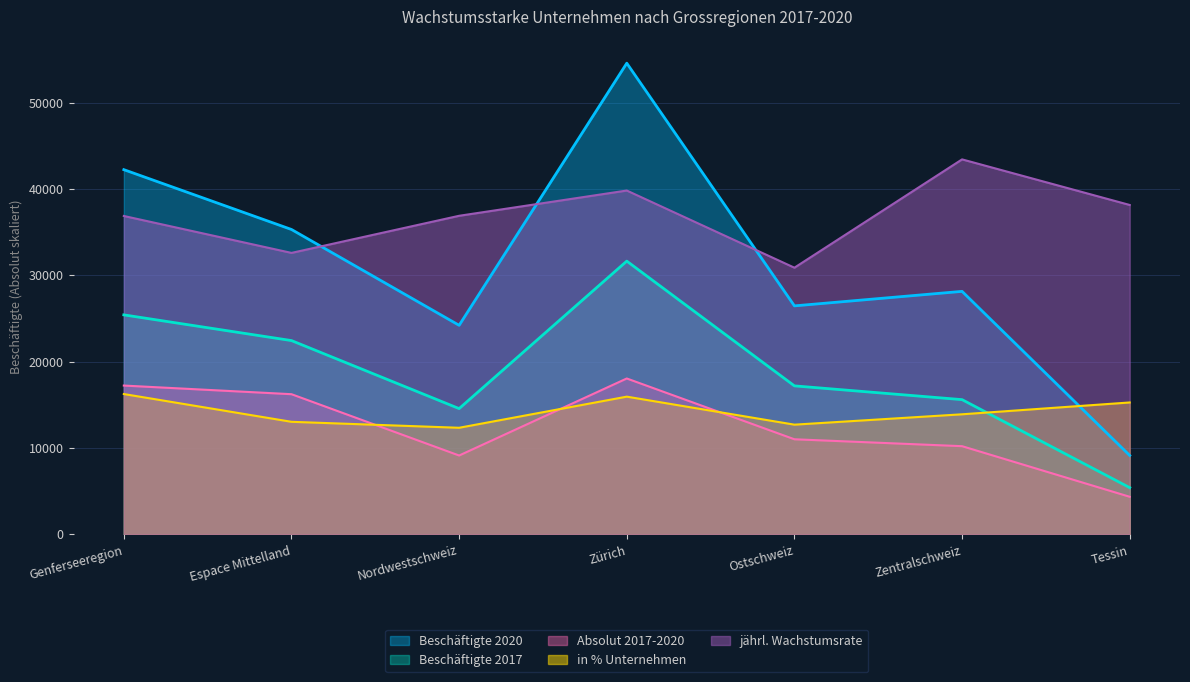

Reading right to left, transcribe all the data shown in this chart.

Absolut 2017-2020: Tessin=4360.0	Zentralschweiz=10220.0	Ostschweiz=11020.0	Zürich=18060.0	Nordwestschweiz=9140.0	Espace Mittelland=16240.0	Genferseeregion=17240.0
Beschäftigte 2017: Tessin=5417.0	Zentralschweiz=15610.0	Ostschweiz=17203.0	Zürich=31650.0	Nordwestschweiz=14572.0	Espace Mittelland=22449.0	Genferseeregion=25425.0
Beschäftigte 2020: Tessin=9146.0	Zentralschweiz=28148.0	Ostschweiz=26468.0	Zürich=54571.0	Nordwestschweiz=24217.0	Espace Mittelland=35314.0	Genferseeregion=42242.0
in % Unternehmen: Tessin=15282.2	Zentralschweiz=13912.3	Ostschweiz=12712.0	Zürich=15955.5	Nordwestschweiz=12351.4	Espace Mittelland=13042.1	Genferseeregion=16258.0
jährl. Wachstumsrate: Tessin=38151.9	Zentralschweiz=43432.3	Ostschweiz=30888.5	Zürich=39824.0	Nordwestschweiz=36899.3	Espace Mittelland=32601.9	Genferseeregion=36877.9